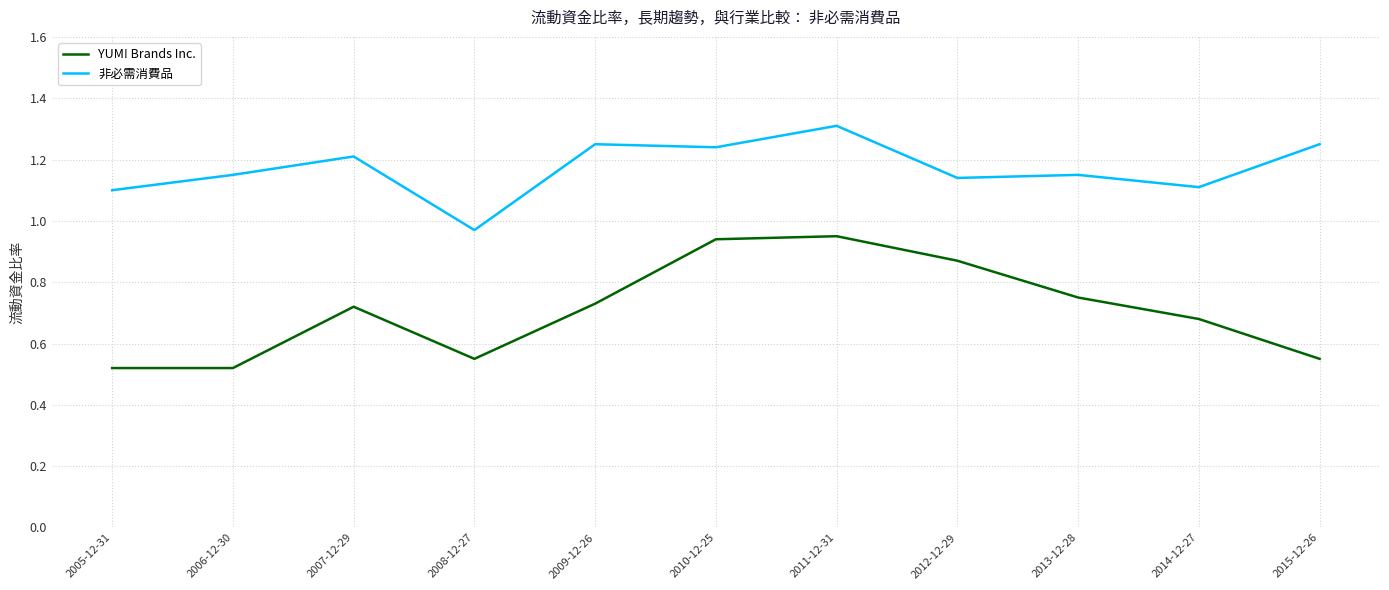

True or false: YUM! Brands Inc. has more than 2 interior local peaks.

False